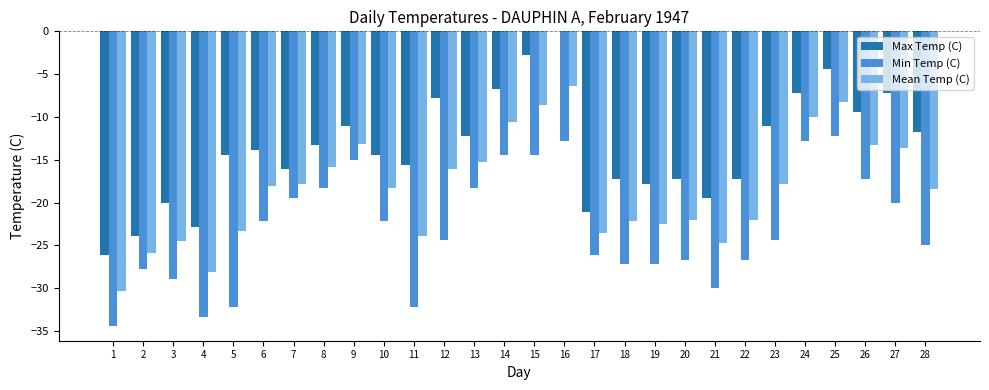

The value of Min Temp (C) at 17 is -26.1. True or false?

True